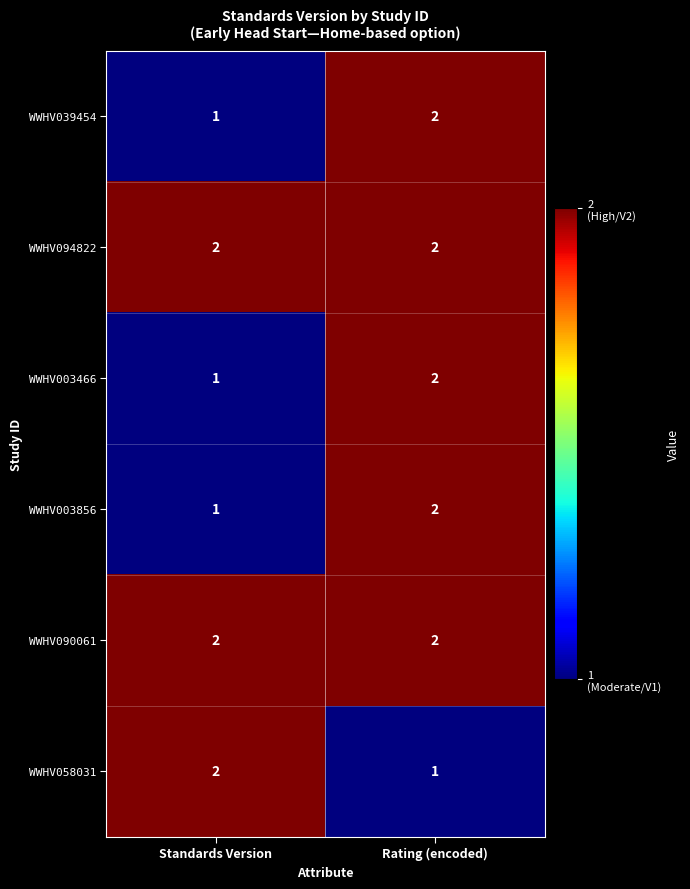

Which category has the highest value in the WWHV003466 series?

Rating (encoded)